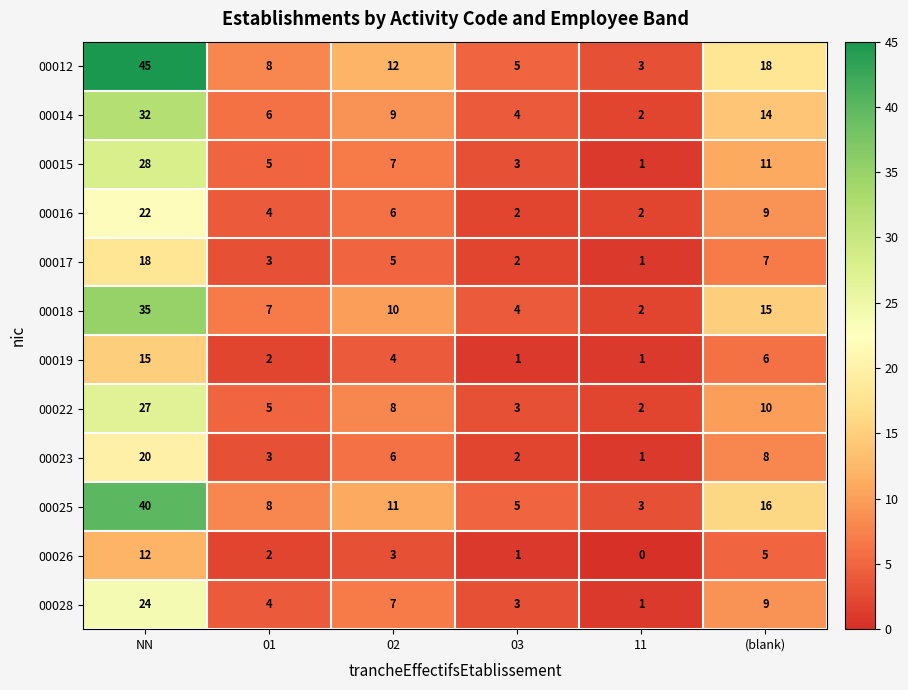

What is the difference between the maximum and second lowest values in the 00012 series?

40